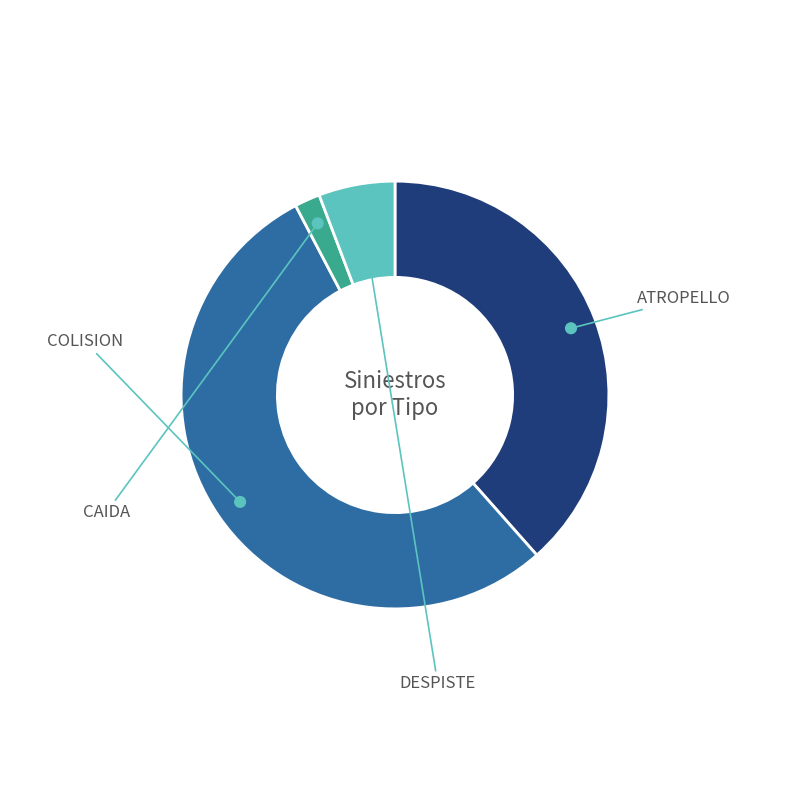

What is the ratio of the value at COLISION to the value at ATROPELLO?

1.4